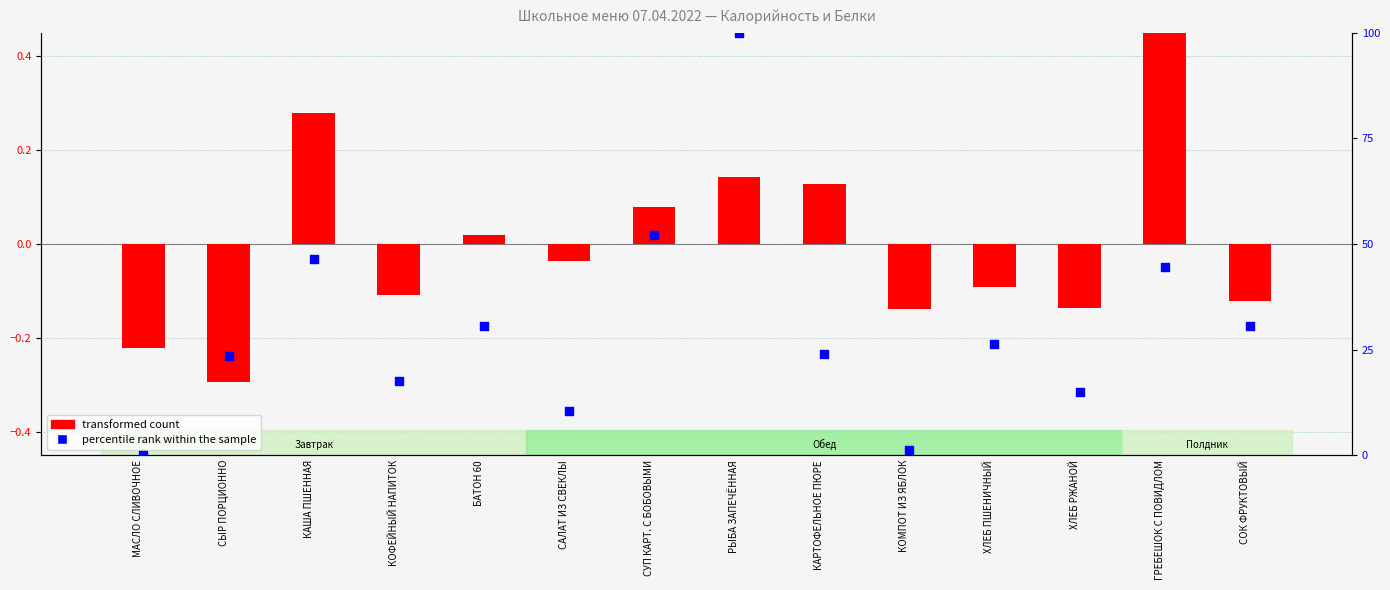

At how many categories does at least one series exceed 89?

1